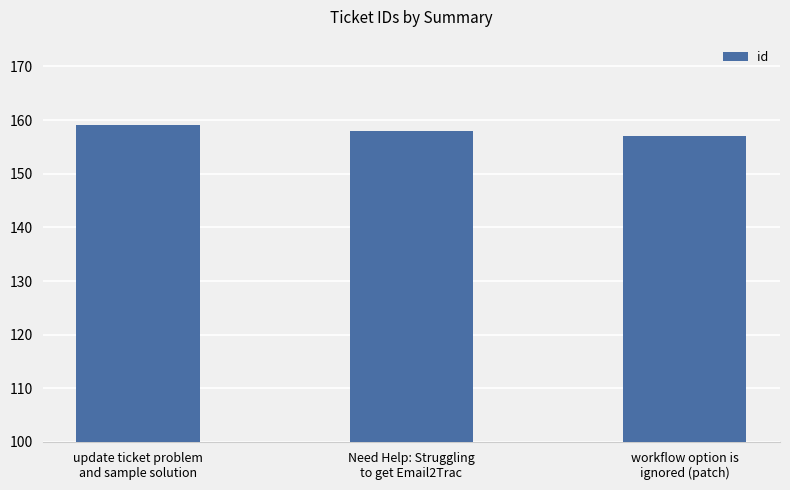

List the labels in order of value, largest first.

update ticket problem
and sample solution, Need Help: Struggling
to get Email2Trac, workflow option is
ignored (patch)